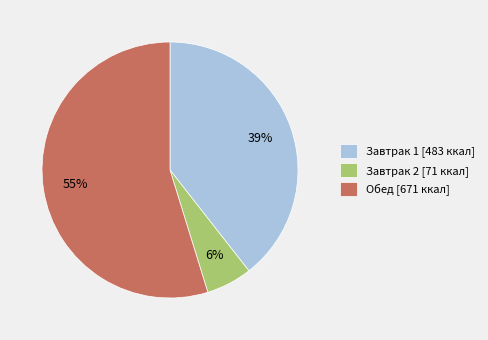

Which slice is the smallest?

Завтрак 2